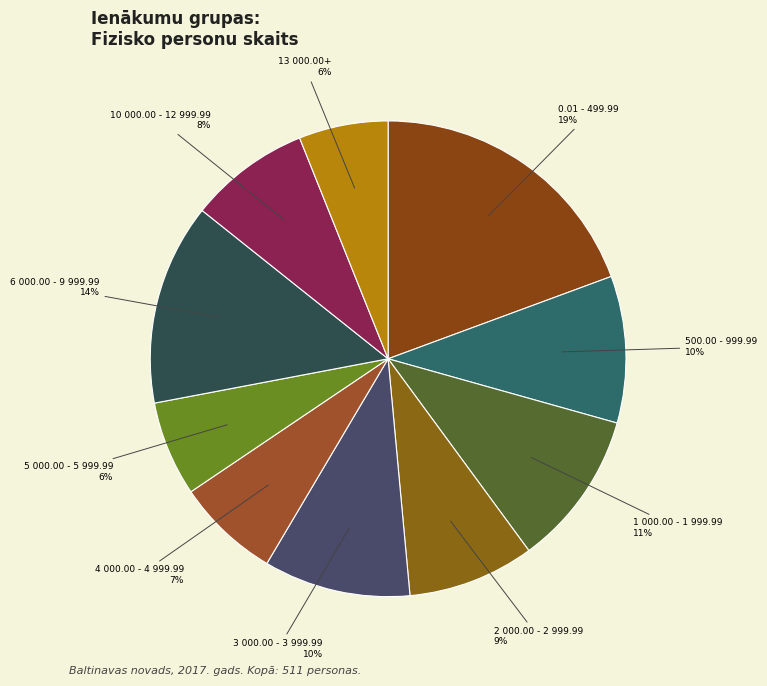

Is there any slice that represents more than half of the pie?

No